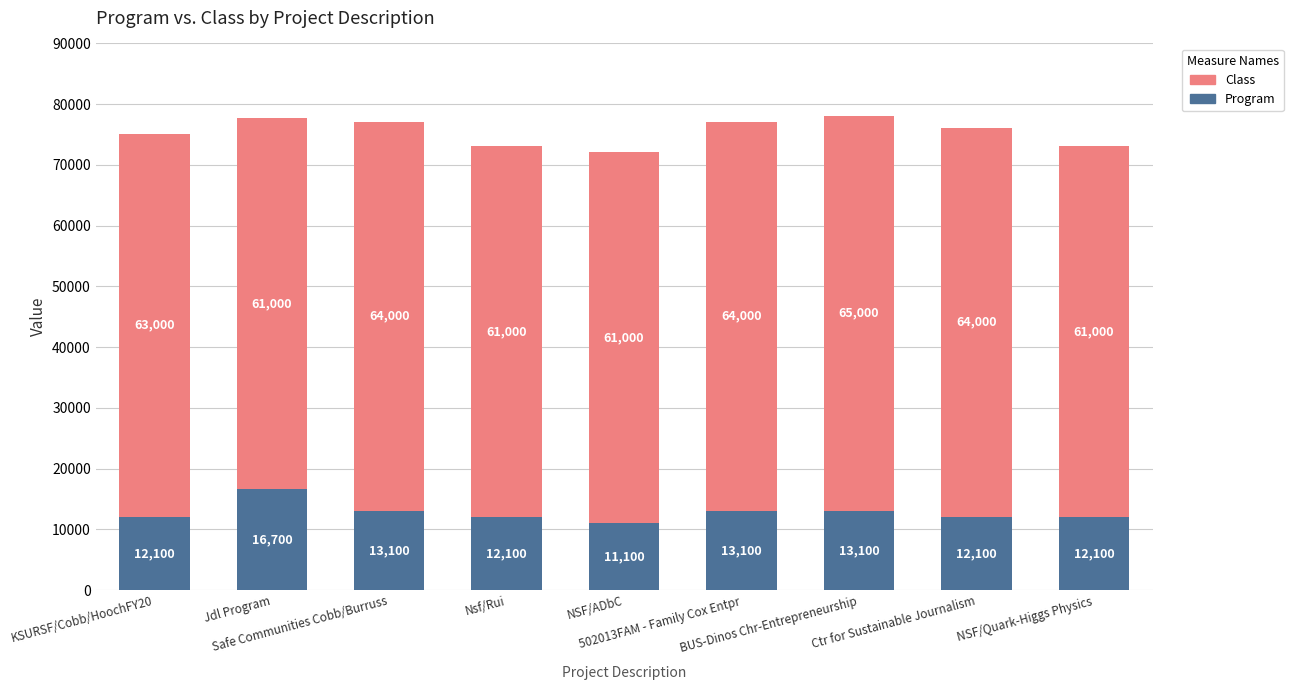

What is the average value of the Program series?

12833